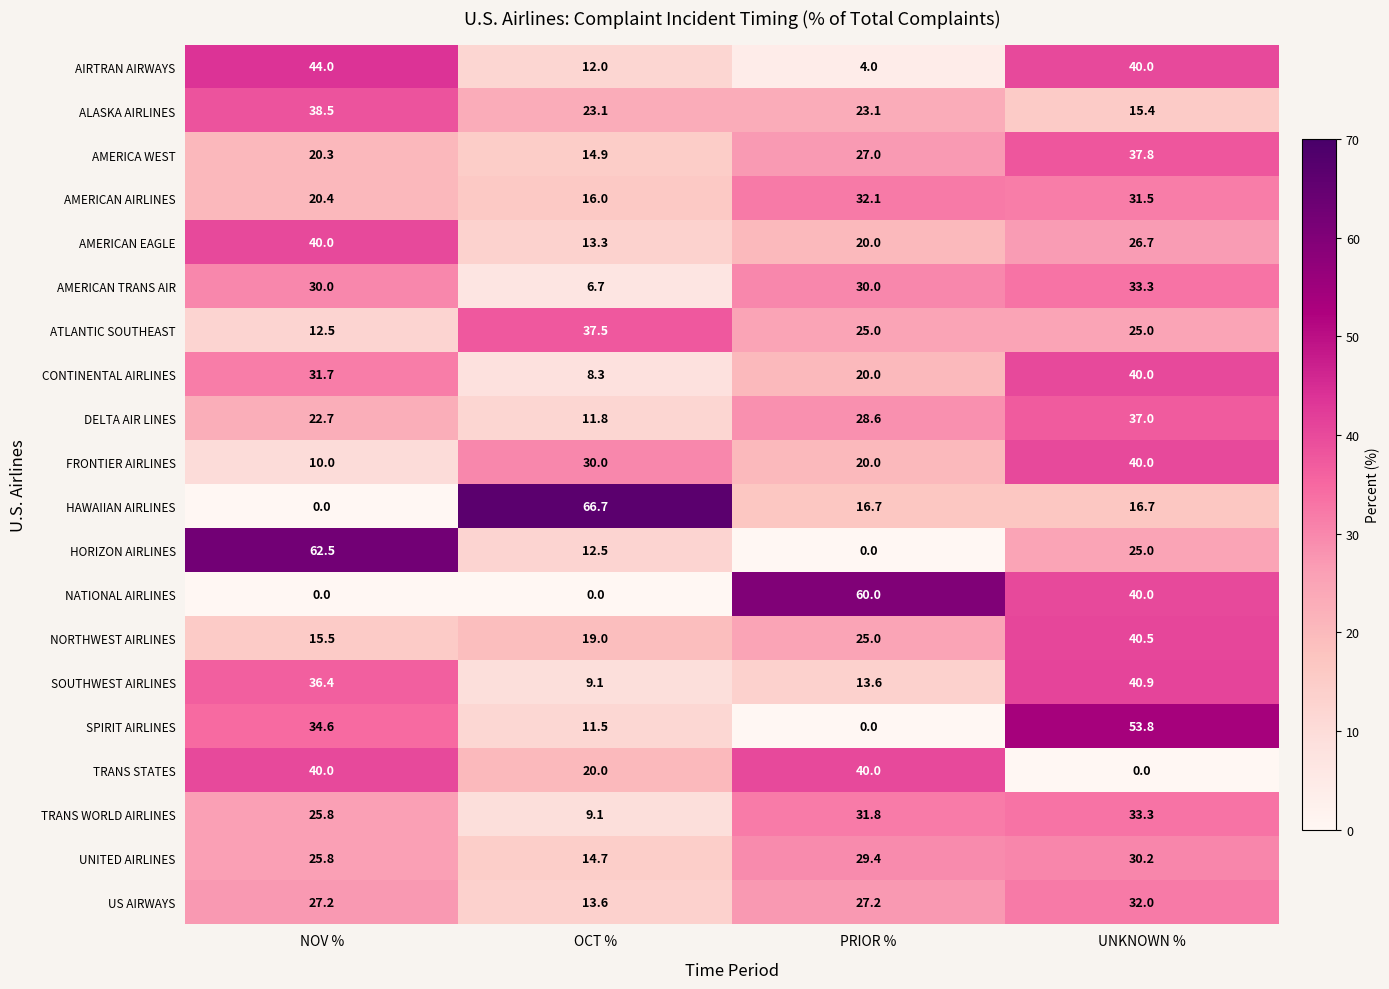

What is the sum of all AMERICAN EAGLE values?

100.0